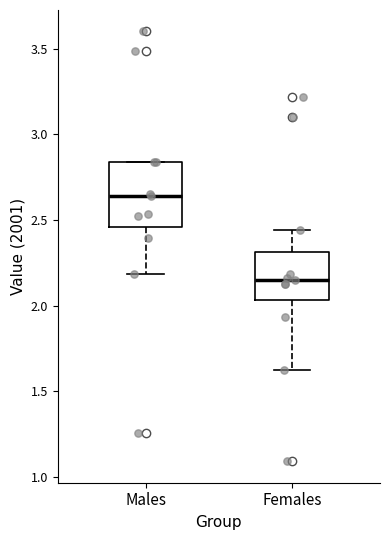

Where does the lower whisker of the box for Females end on the y-axis? The values are not printed on the chart, so give them approximately, as read against the axis.

1.60